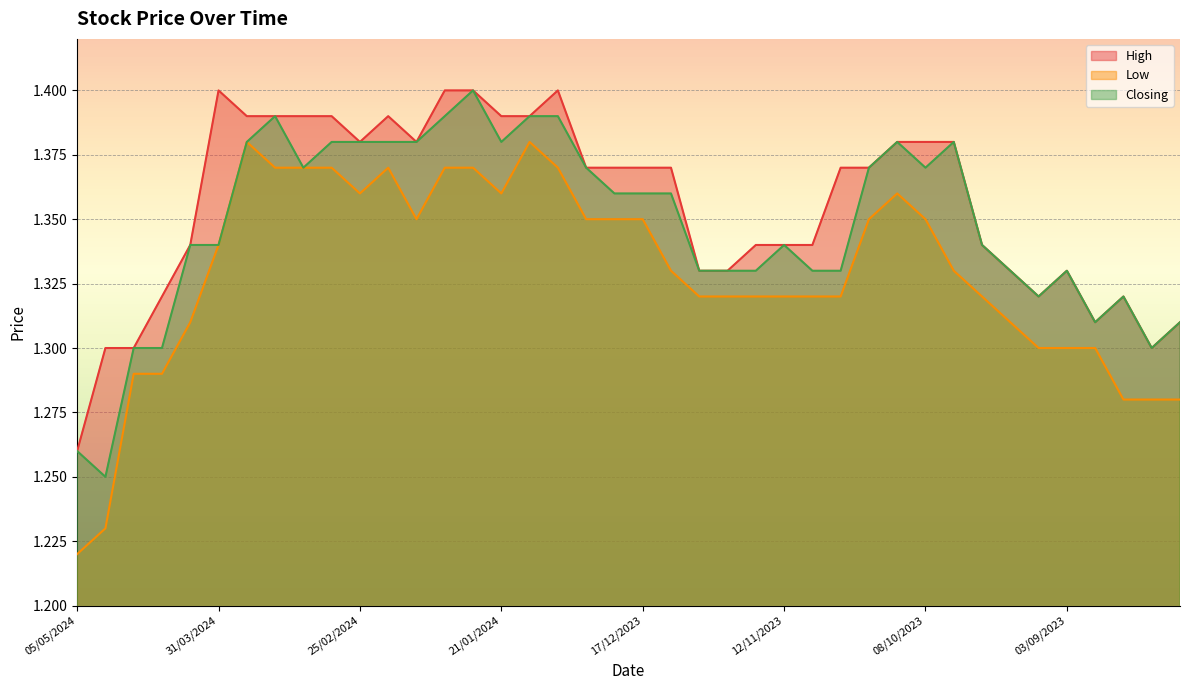

Reading left to right, list all the values displayed in this chart.

High: 1.3	1.3	1.3	1.3	1.3	1.4	1.4	1.4	1.4	1.4	1.4	1.4	1.4	1.4	1.4	1.4	1.4	1.4	1.4	1.4	1.4	1.4	1.3	1.3	1.3	1.3	1.3	1.4	1.4	1.4	1.4	1.4	1.3	1.3	1.3	1.3	1.3	1.3	1.3	1.3
Low: 1.2	1.2	1.3	1.3	1.3	1.3	1.4	1.4	1.4	1.4	1.4	1.4	1.4	1.4	1.4	1.4	1.4	1.4	1.4	1.4	1.4	1.3	1.3	1.3	1.3	1.3	1.3	1.3	1.4	1.4	1.4	1.3	1.3	1.3	1.3	1.3	1.3	1.3	1.3	1.3
Closing: 1.3	1.2	1.3	1.3	1.3	1.3	1.4	1.4	1.4	1.4	1.4	1.4	1.4	1.4	1.4	1.4	1.4	1.4	1.4	1.4	1.4	1.4	1.3	1.3	1.3	1.3	1.3	1.3	1.4	1.4	1.4	1.4	1.3	1.3	1.3	1.3	1.3	1.3	1.3	1.3